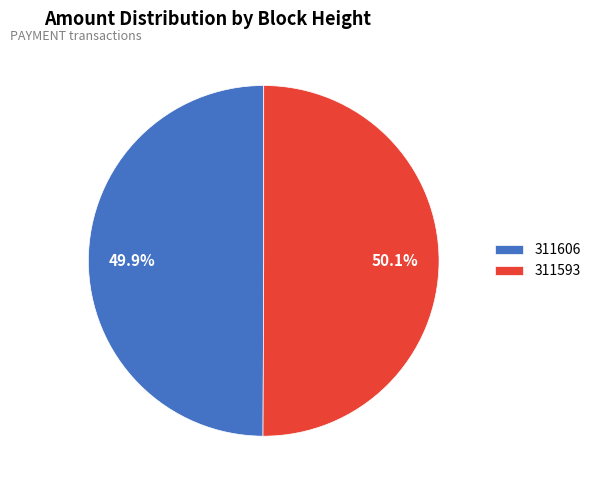

What is the ratio of the value at 311593 to the value at 311606?

1.0